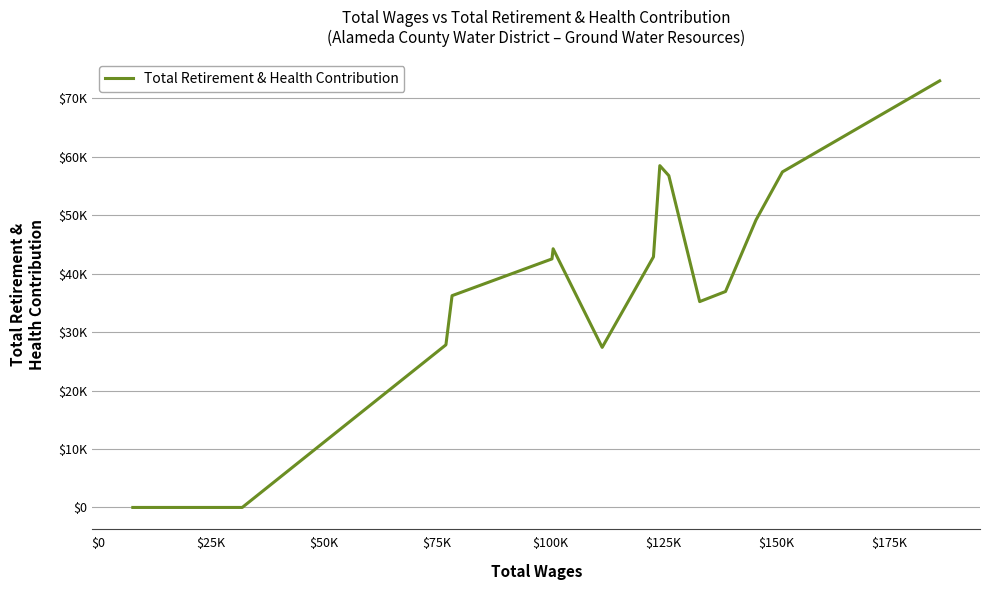

What is the greatest value displayed?

72990